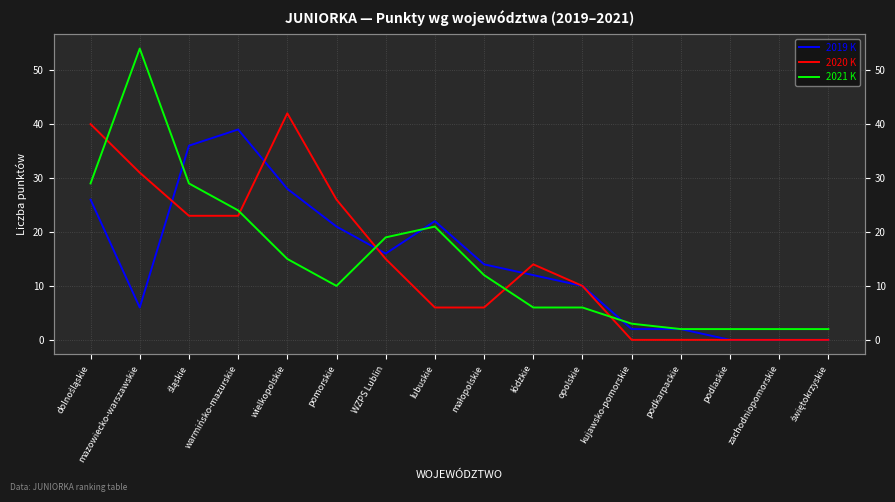

What is the spread (max minus min) of values at podkarpackie?

2